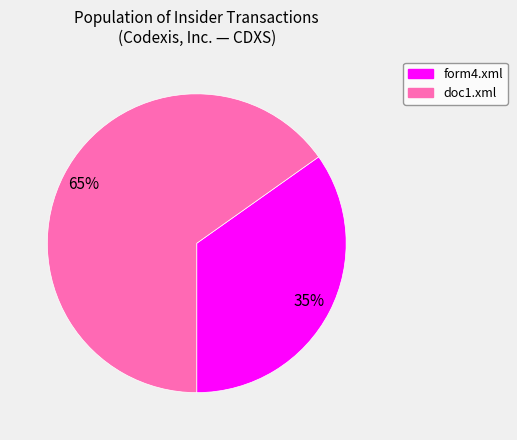

Rank the categories by value from lowest to highest.

form4.xml, doc1.xml